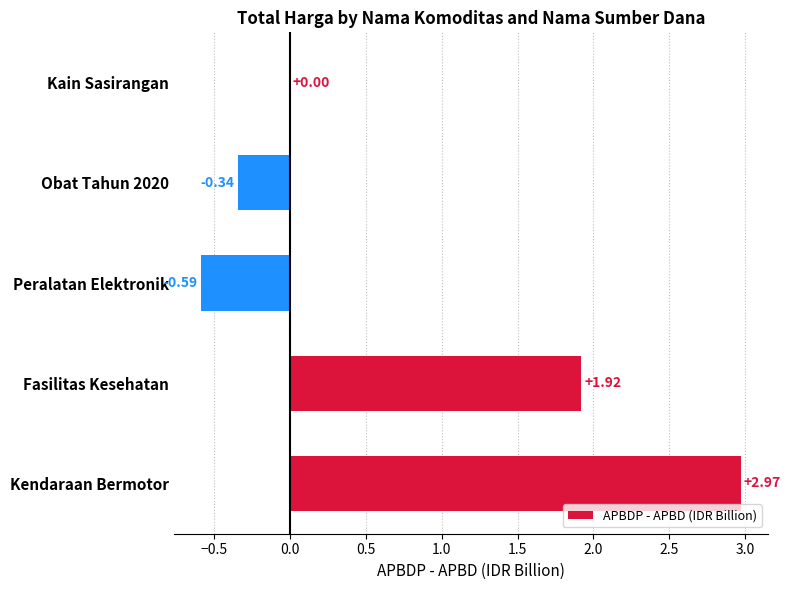

What is the change in value from Fasilitas Kesehatan to Obat Tahun 2020?

-2.3